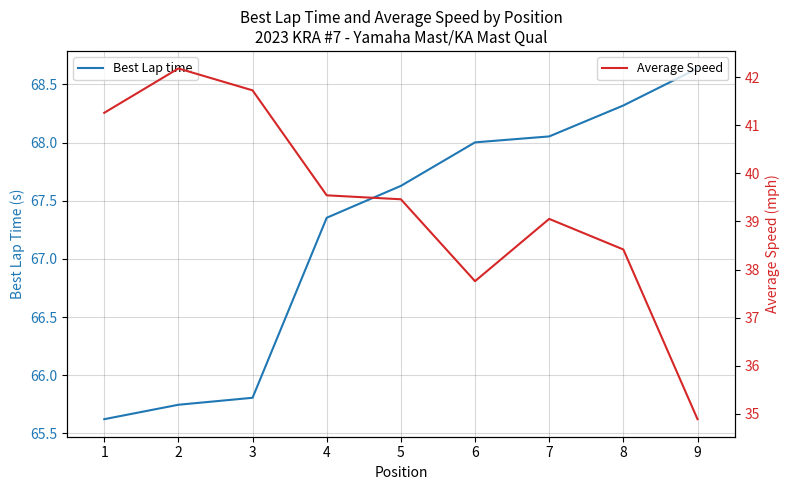

What are all the series names shown in the legend?

Best Lap time, Average Speed